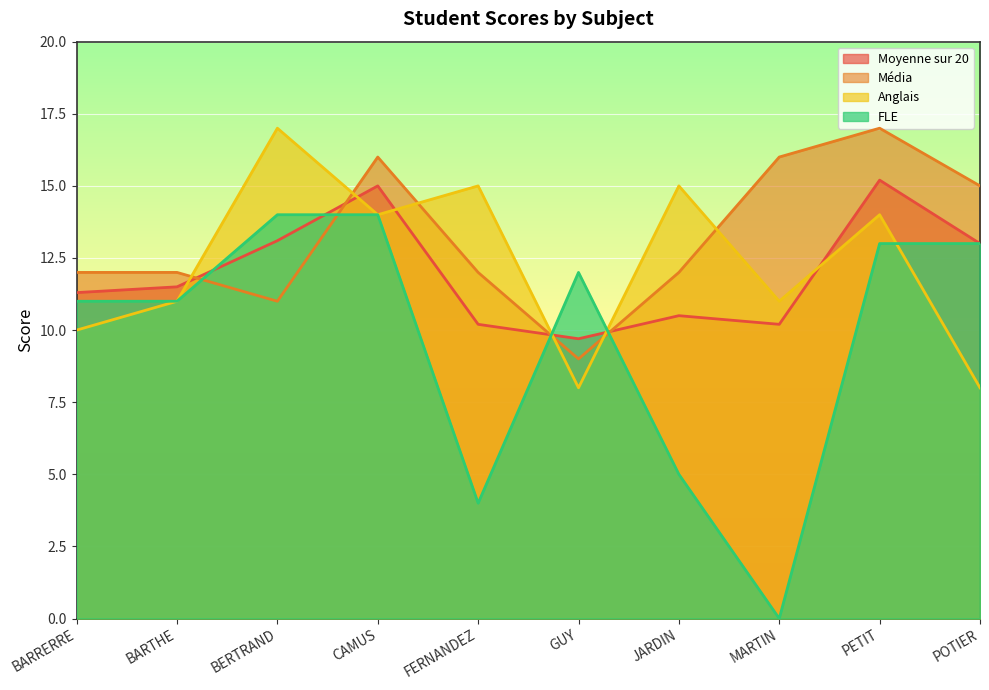

Which category has the lowest value in the Média series?

GUY